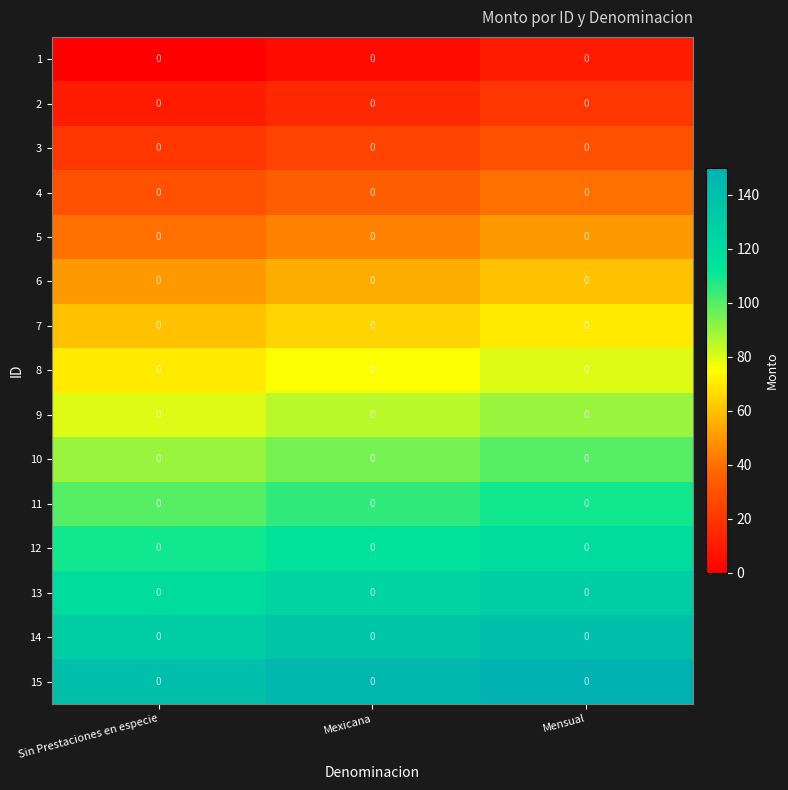

Reading right to left, list all the values displayed in this chart.

1: Mensual=0	Mexicana=0	Sin Prestaciones en especie=0
2: Mensual=0	Mexicana=0	Sin Prestaciones en especie=0
3: Mensual=0	Mexicana=0	Sin Prestaciones en especie=0
4: Mensual=0	Mexicana=0	Sin Prestaciones en especie=0
5: Mensual=0	Mexicana=0	Sin Prestaciones en especie=0
6: Mensual=0	Mexicana=0	Sin Prestaciones en especie=0
7: Mensual=0	Mexicana=0	Sin Prestaciones en especie=0
8: Mensual=0	Mexicana=0	Sin Prestaciones en especie=0
9: Mensual=0	Mexicana=0	Sin Prestaciones en especie=0
10: Mensual=0	Mexicana=0	Sin Prestaciones en especie=0
11: Mensual=0	Mexicana=0	Sin Prestaciones en especie=0
12: Mensual=0	Mexicana=0	Sin Prestaciones en especie=0
13: Mensual=0	Mexicana=0	Sin Prestaciones en especie=0
14: Mensual=0	Mexicana=0	Sin Prestaciones en especie=0
15: Mensual=0	Mexicana=0	Sin Prestaciones en especie=0